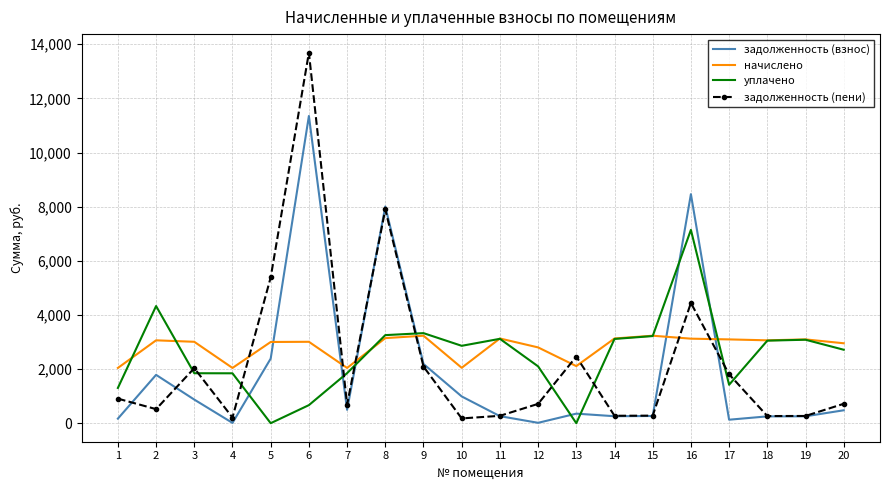

The задолженность (взнос) series shows 19786.5 at 6. True or false?

False